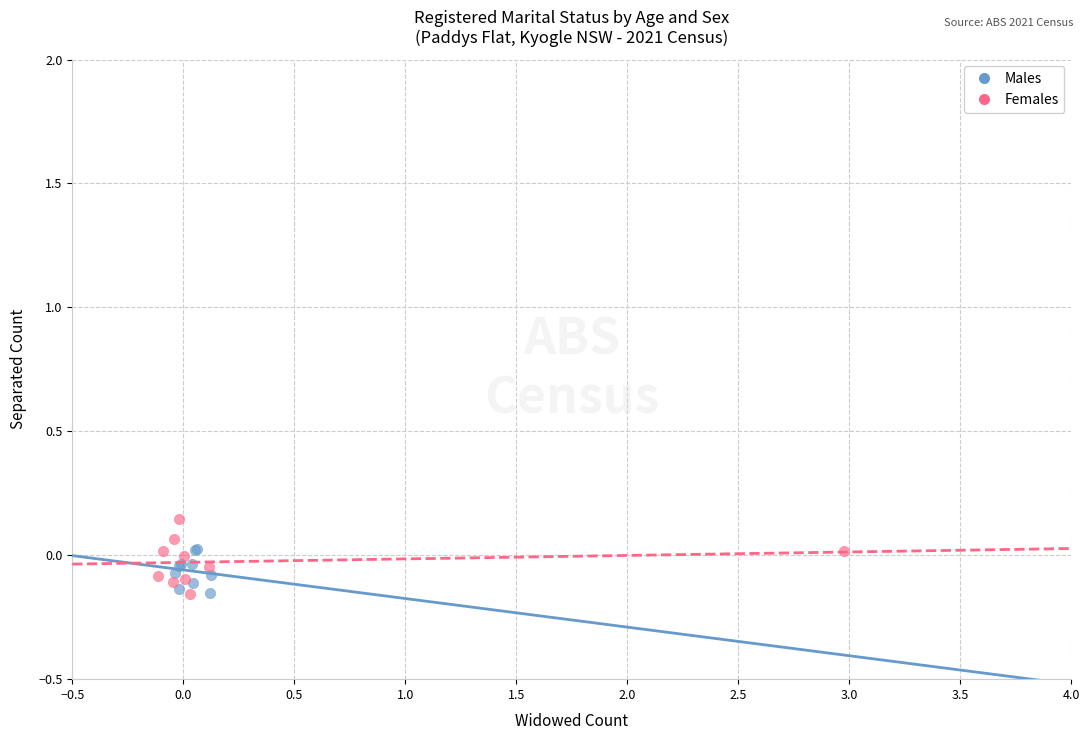

Which series reaches the maximum Y coordinate?

Females